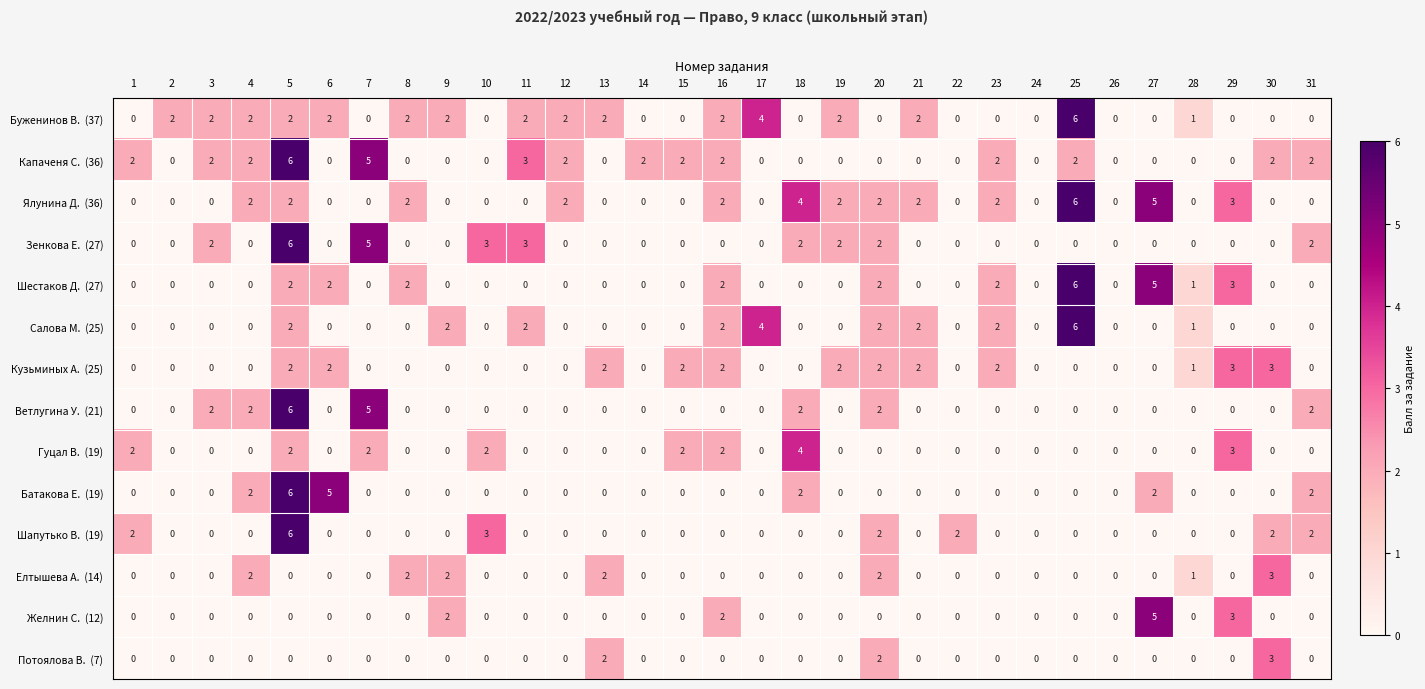

At which category is the sum across all series the highest?

5